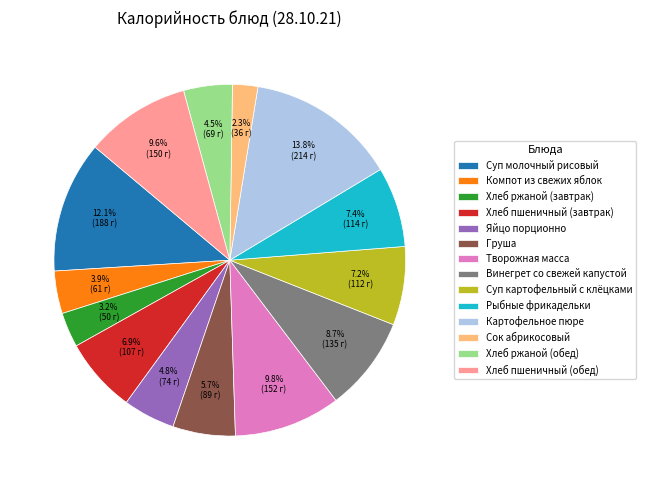

How many segments does this pie chart have?

14